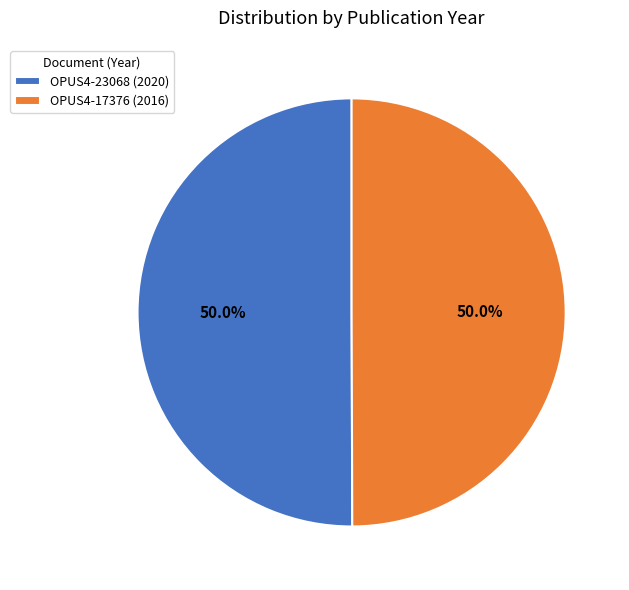

How many segments does this pie chart have?

2